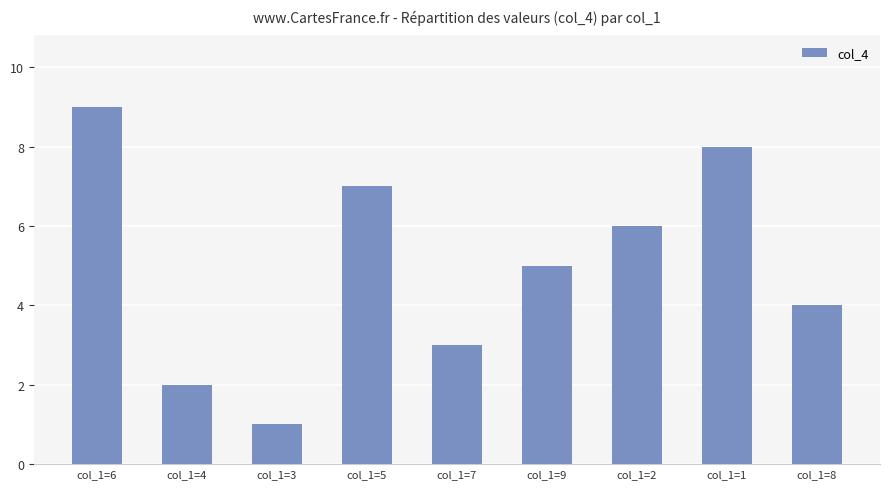

What is the sum of the values at col_1=5 and col_1=6?

16